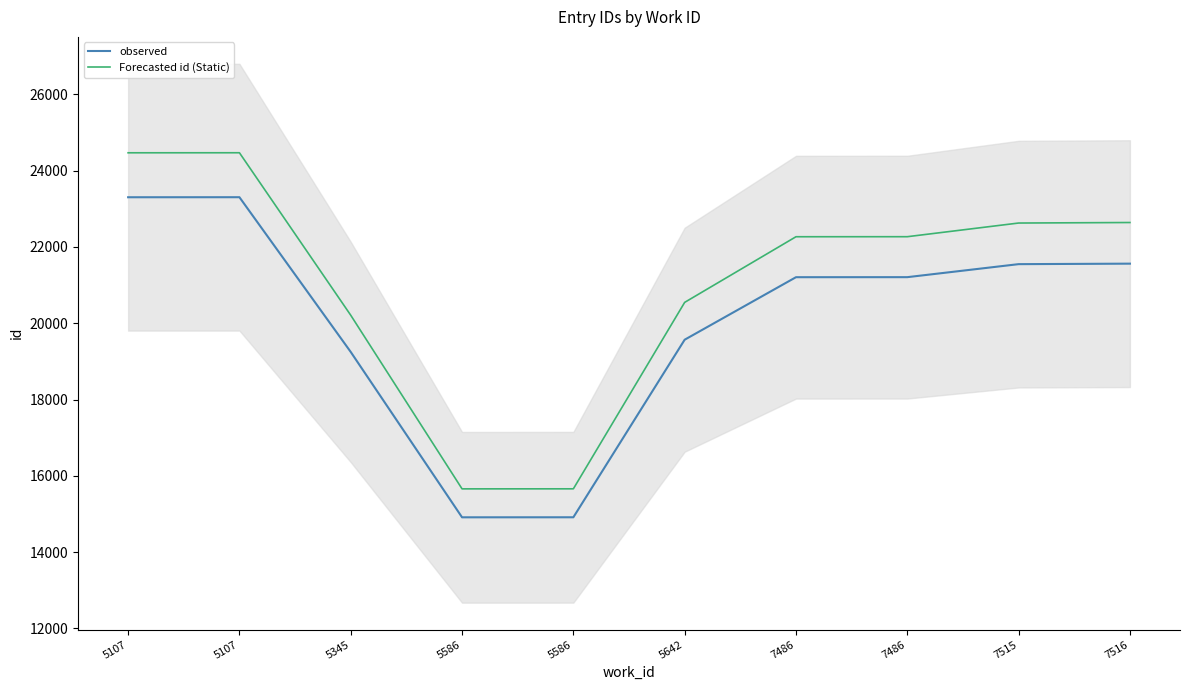

Where does the observed series first go above 21206?

5107